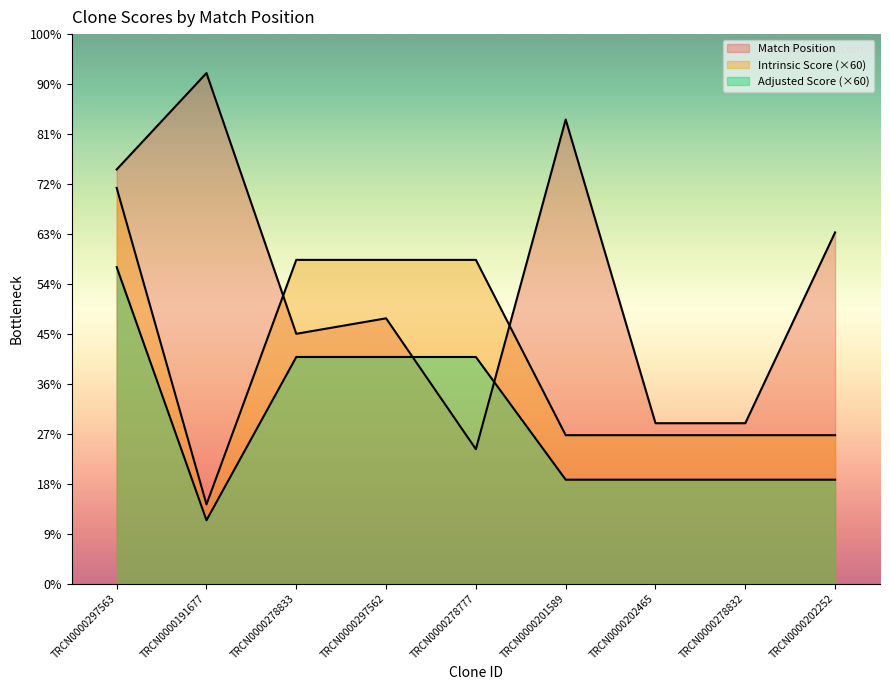

Which series changed the most between TRCN0000297562 and TRCN0000201589?

Match Position